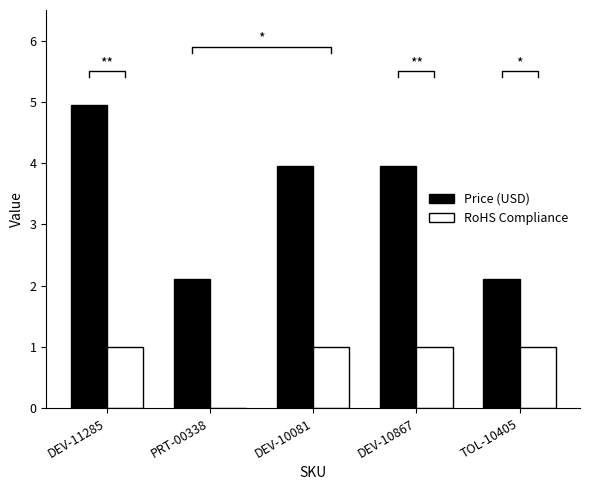

At DEV-10867, list the series in order from largest to smallest.

Price (USD), RoHS Compliance